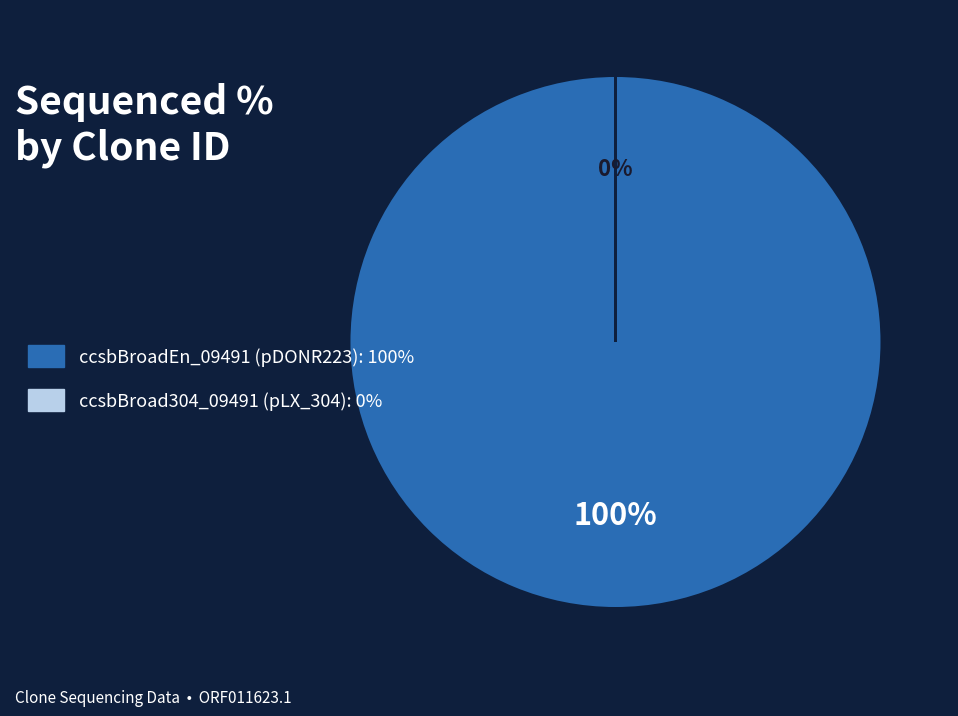

How many slices are in this pie chart?

2